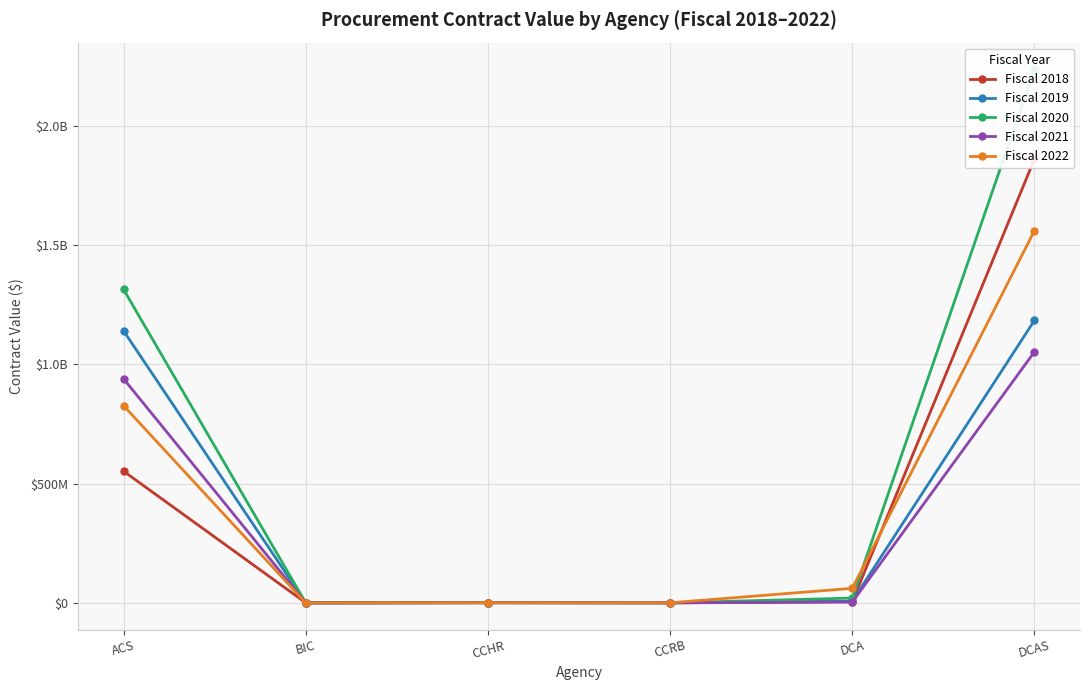

What value does the Fiscal 2018 series have at CCHR?

1786880.1